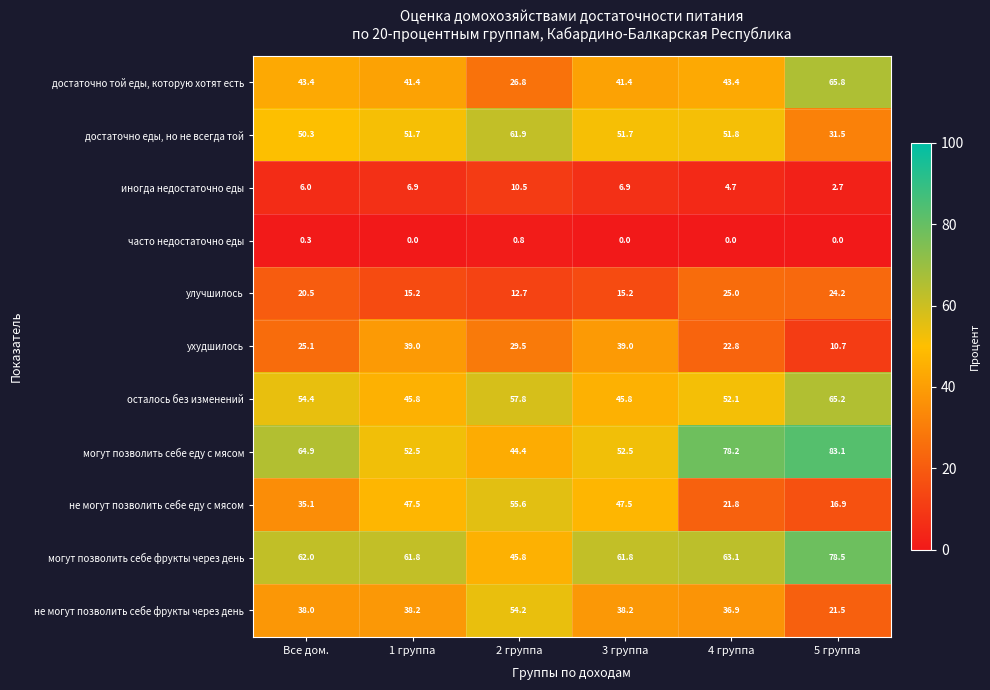

Rank the series by their maximum value, from lowest to highest.

часто недостаточно еды, иногда недостаточно еды, улучшилось, ухудшилось, не могут позволить себе фрукты через день, не могут позволить себе еду с мясом, достаточно еды, но не всегда той, осталось без изменений, достаточно той еды, которую хотят есть, могут позволить себе фрукты через день, могут позволить себе еду с мясом